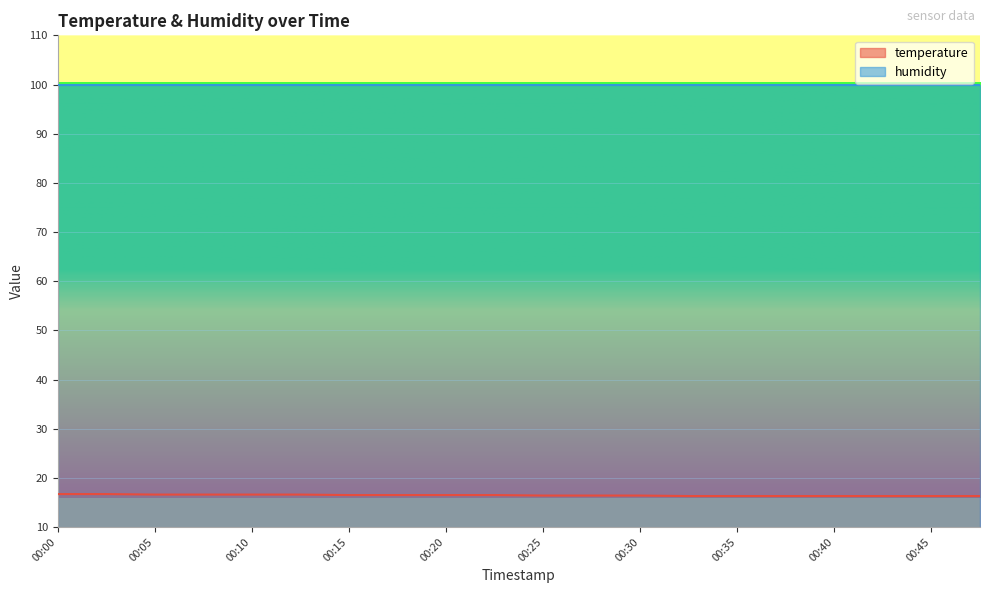

Which has a higher value, 00:30 or 00:22?

00:22